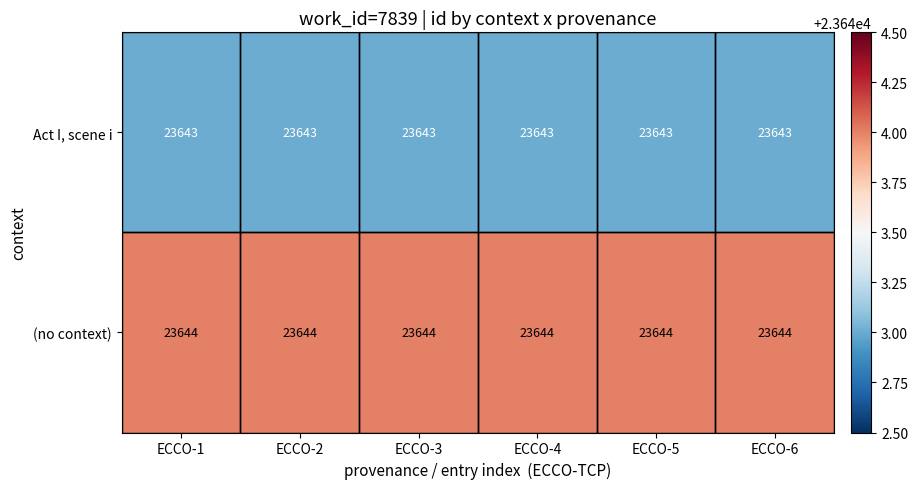

True or false: Act I, scene i has a value of 23643 at ECCO-4.

True